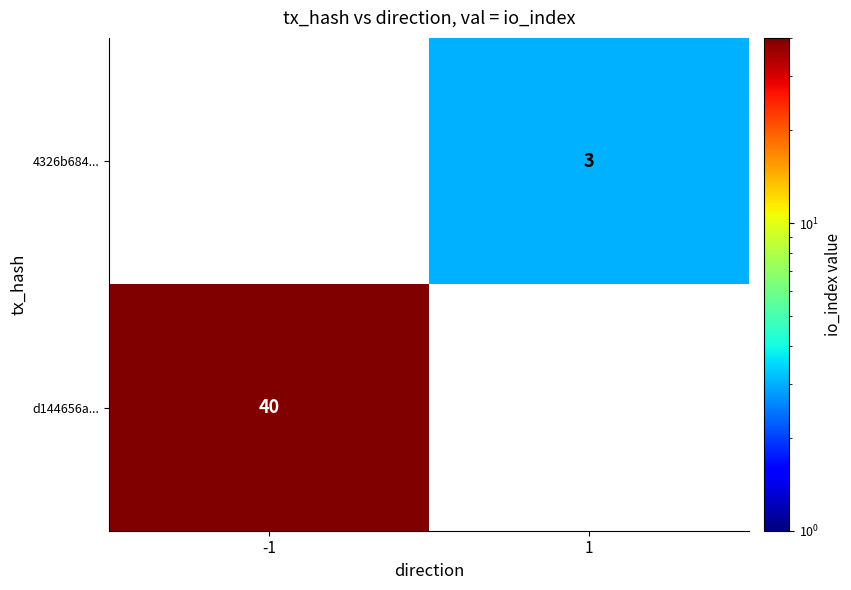

Is it true that 4326b684... equals 2 at 1?

False